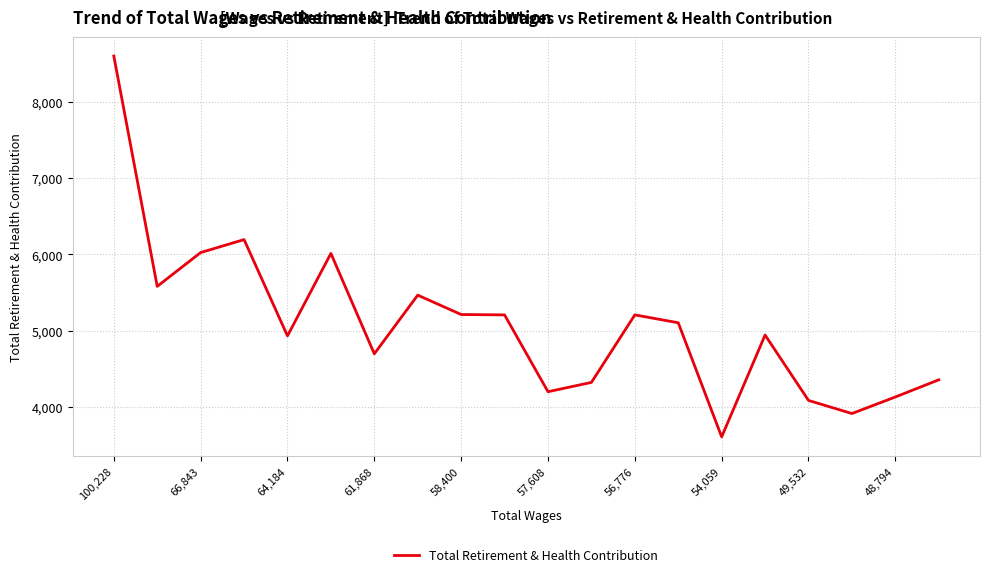

What is the minimum value shown in the chart?

3607